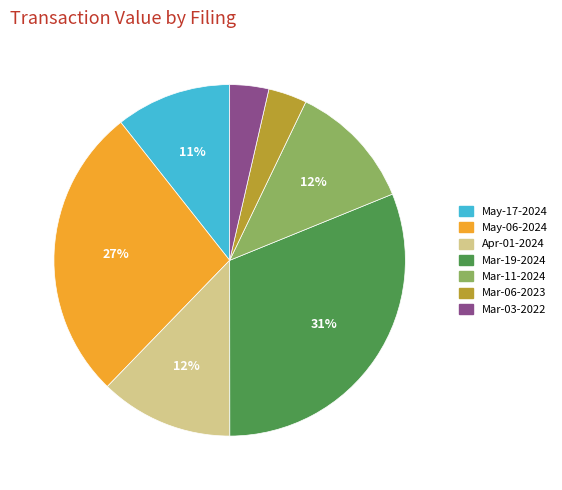

Is it true that Mar-06-2023 is 4% of the pie?

True